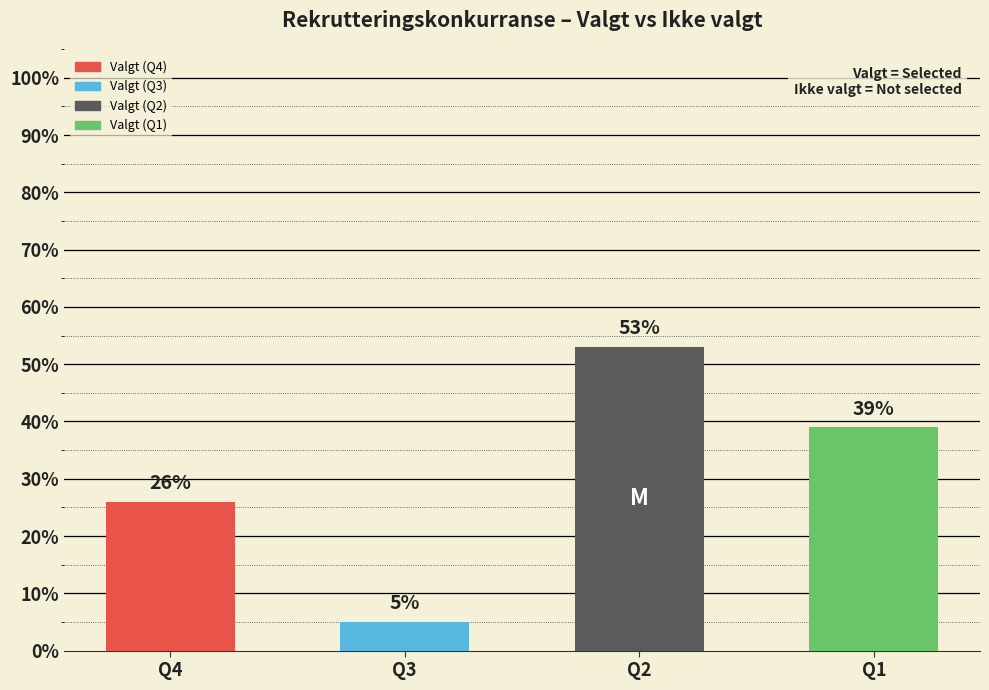

Reading left to right, list all the values displayed in this chart.

Q4=26	Q3=5	Q2=53	Q1=39